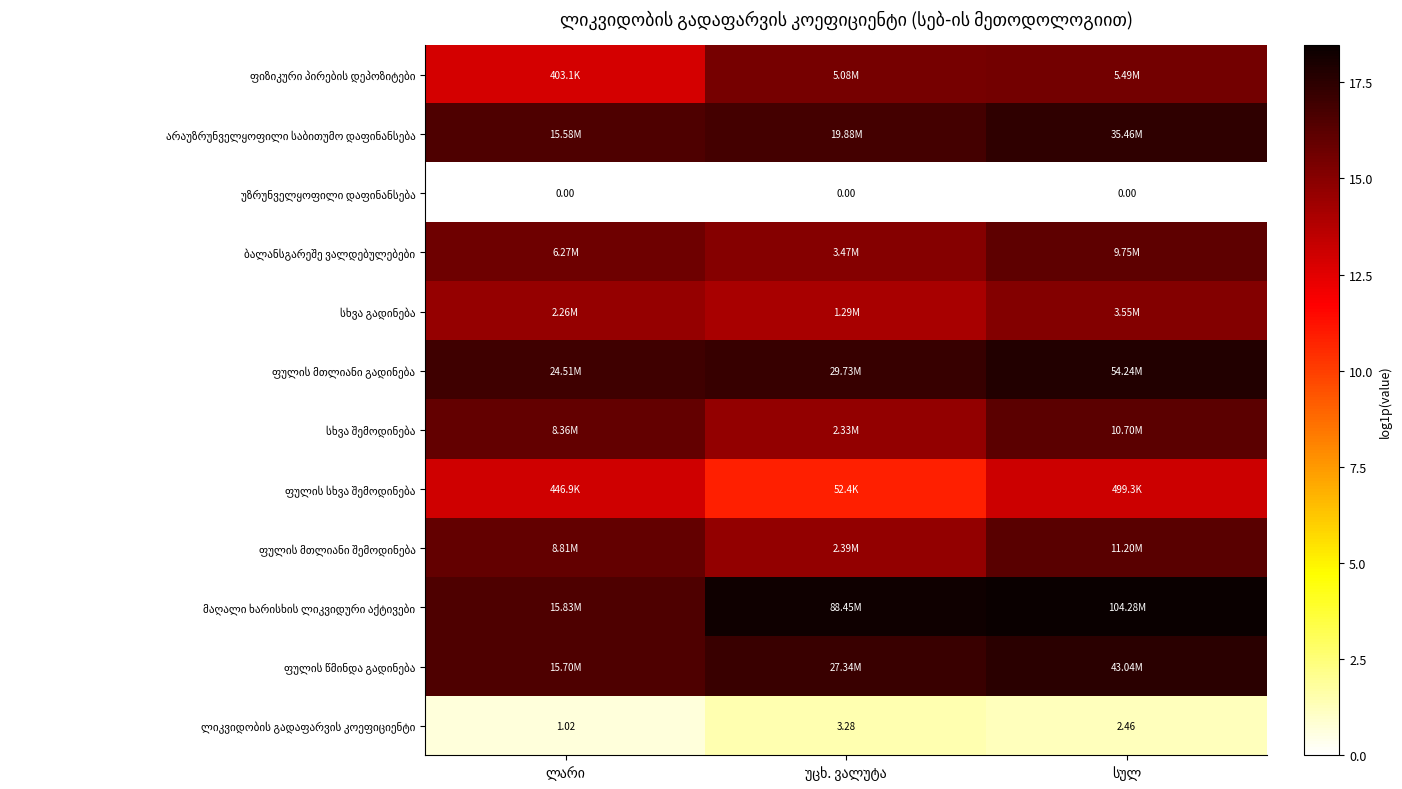

Is the value of ფულის მთლიანი გადინება at ლარი greater than the value of მაღალი ხარისხის ლიკვიდური აქტივები at ლარი?

Yes